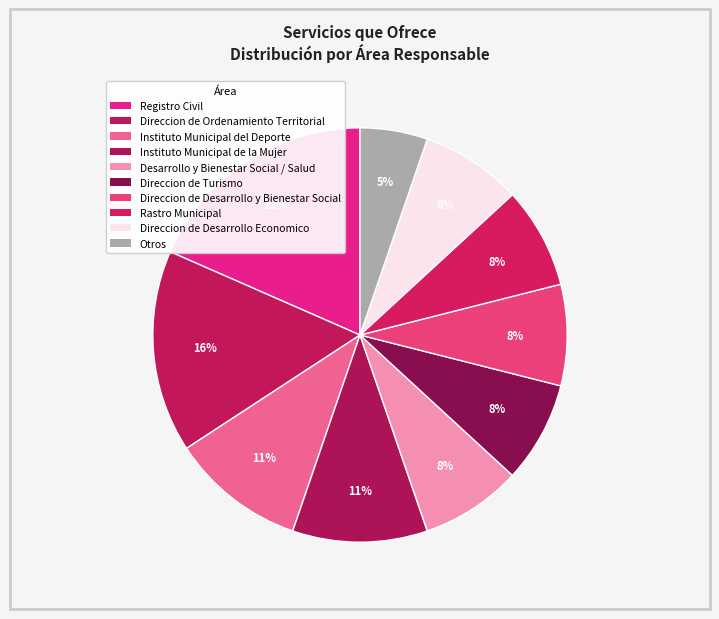

Count the number of slices in the pie.

10